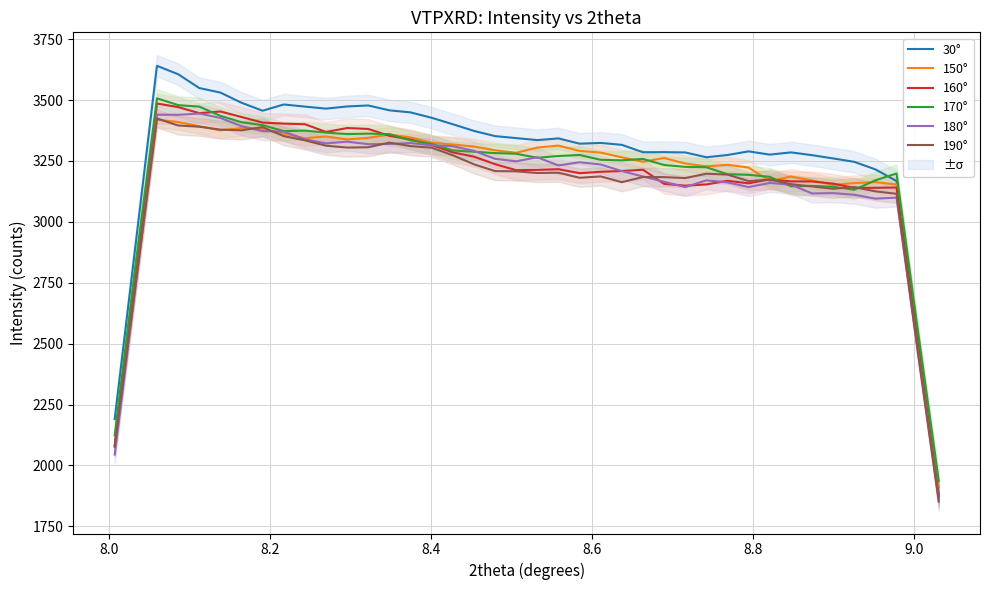

How many interior local peaks does the 180° series have?

10